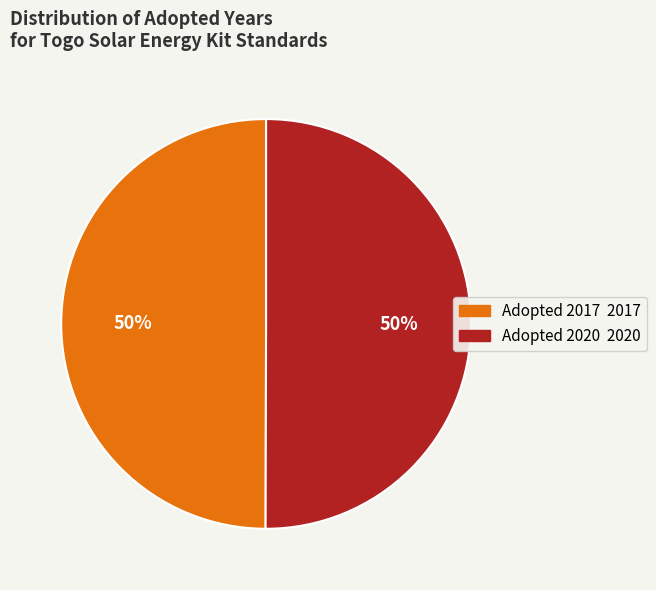

How many segments does this pie chart have?

2